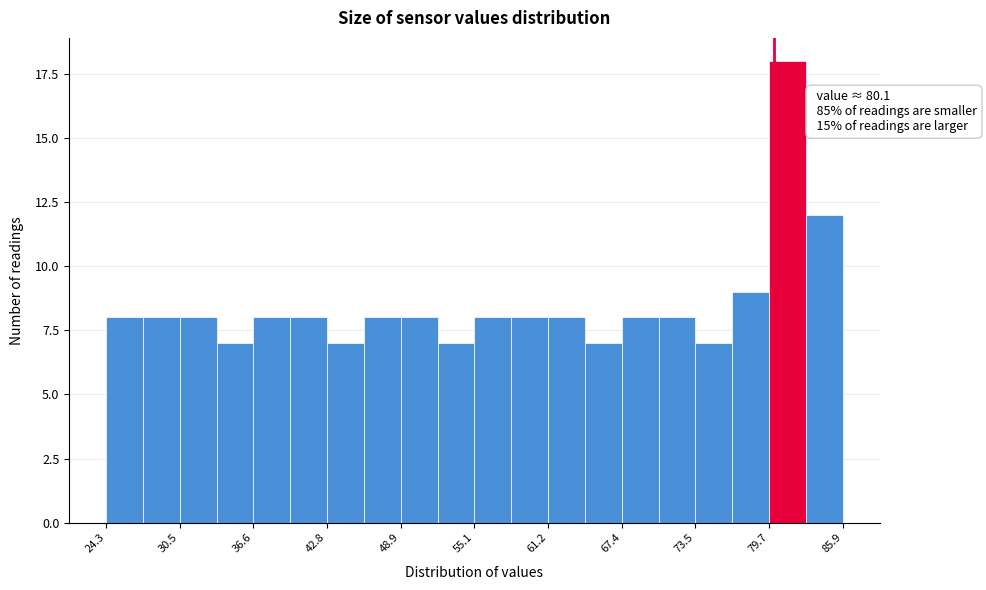

Read against the x-axis, roughly where is the centre of the tallest bar?

81